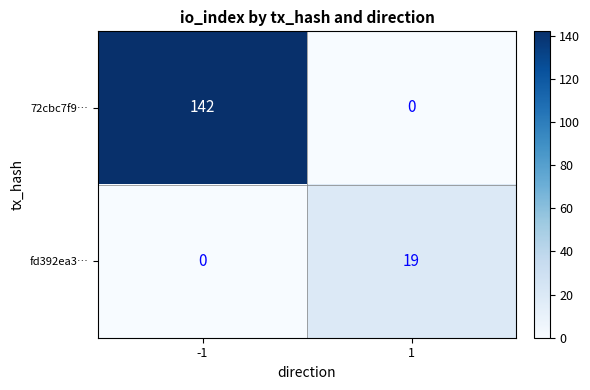

At which category is the sum across all series the highest?

-1